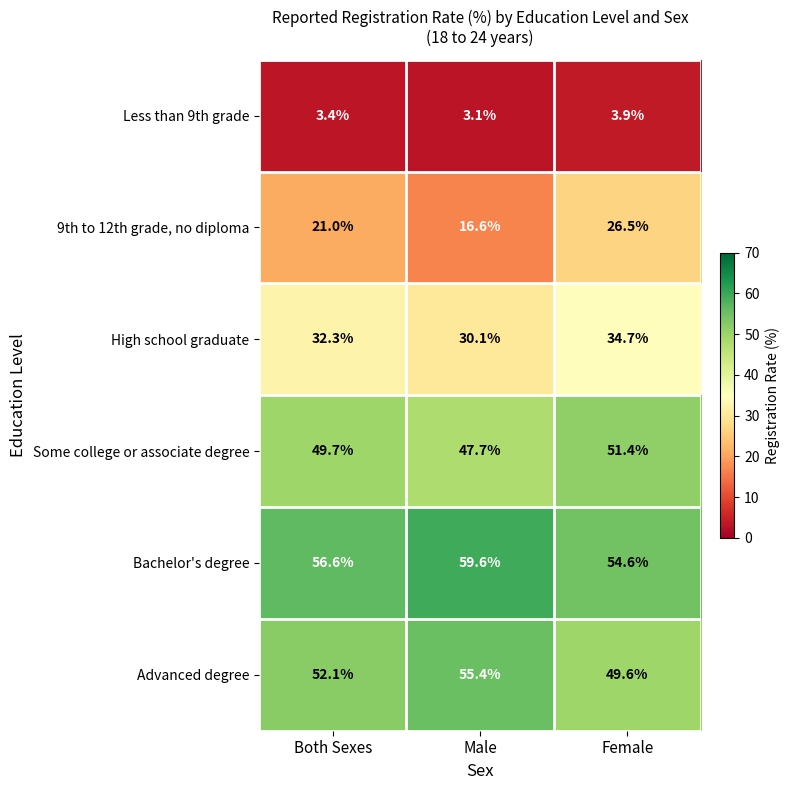

What is the difference between the Bachelor's degree values at Female and Both Sexes?

2.0